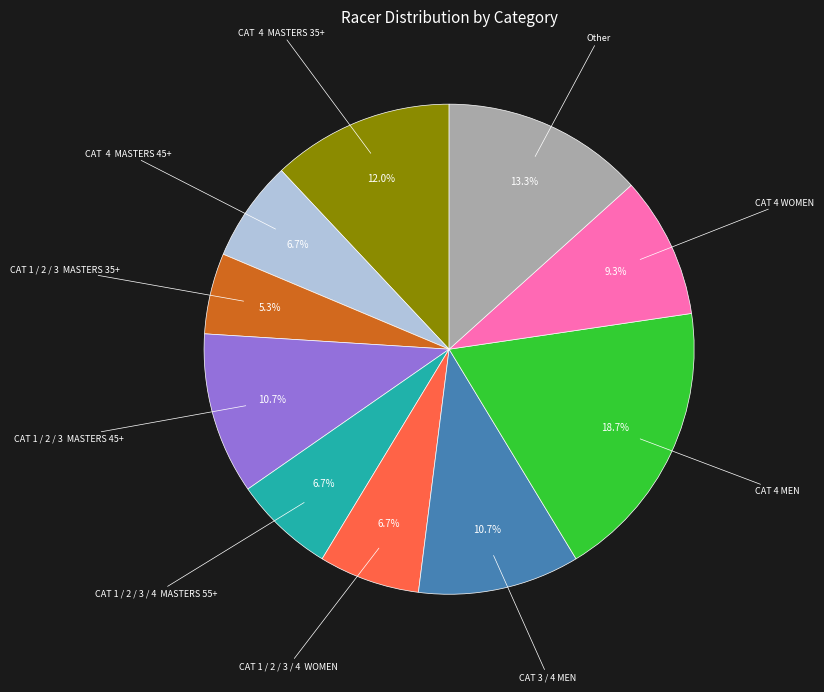

How many segments does this pie chart have?

10